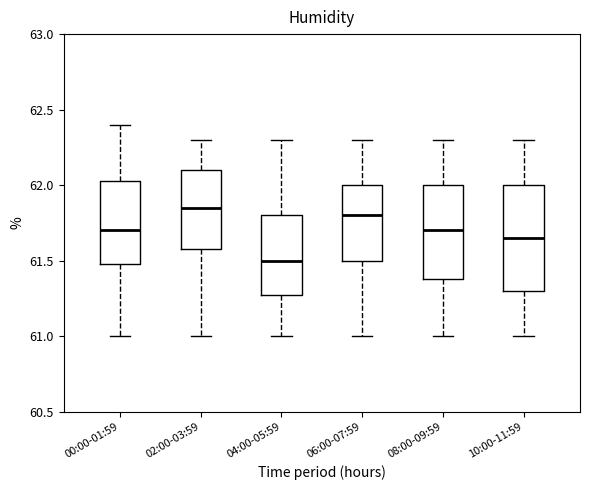

Reading left to right, read every box against the y-axis: the position of its median line, the range the box covers, and the ends of its whiskers. The values are not printed on the chart, so give them approximately, as read against the axis.

00:00-01:59: median 61.70, box 61.50 to 62.05, whiskers 61.00 to 62.40
02:00-03:59: median 61.85, box 61.60 to 62.10, whiskers 61.00 to 62.30
04:00-05:59: median 61.50, box 61.30 to 61.80, whiskers 61.00 to 62.30
06:00-07:59: median 61.80, box 61.50 to 62.00, whiskers 61.00 to 62.30
08:00-09:59: median 61.70, box 61.40 to 62.00, whiskers 61.00 to 62.30
10:00-11:59: median 61.65, box 61.30 to 62.00, whiskers 61.00 to 62.30